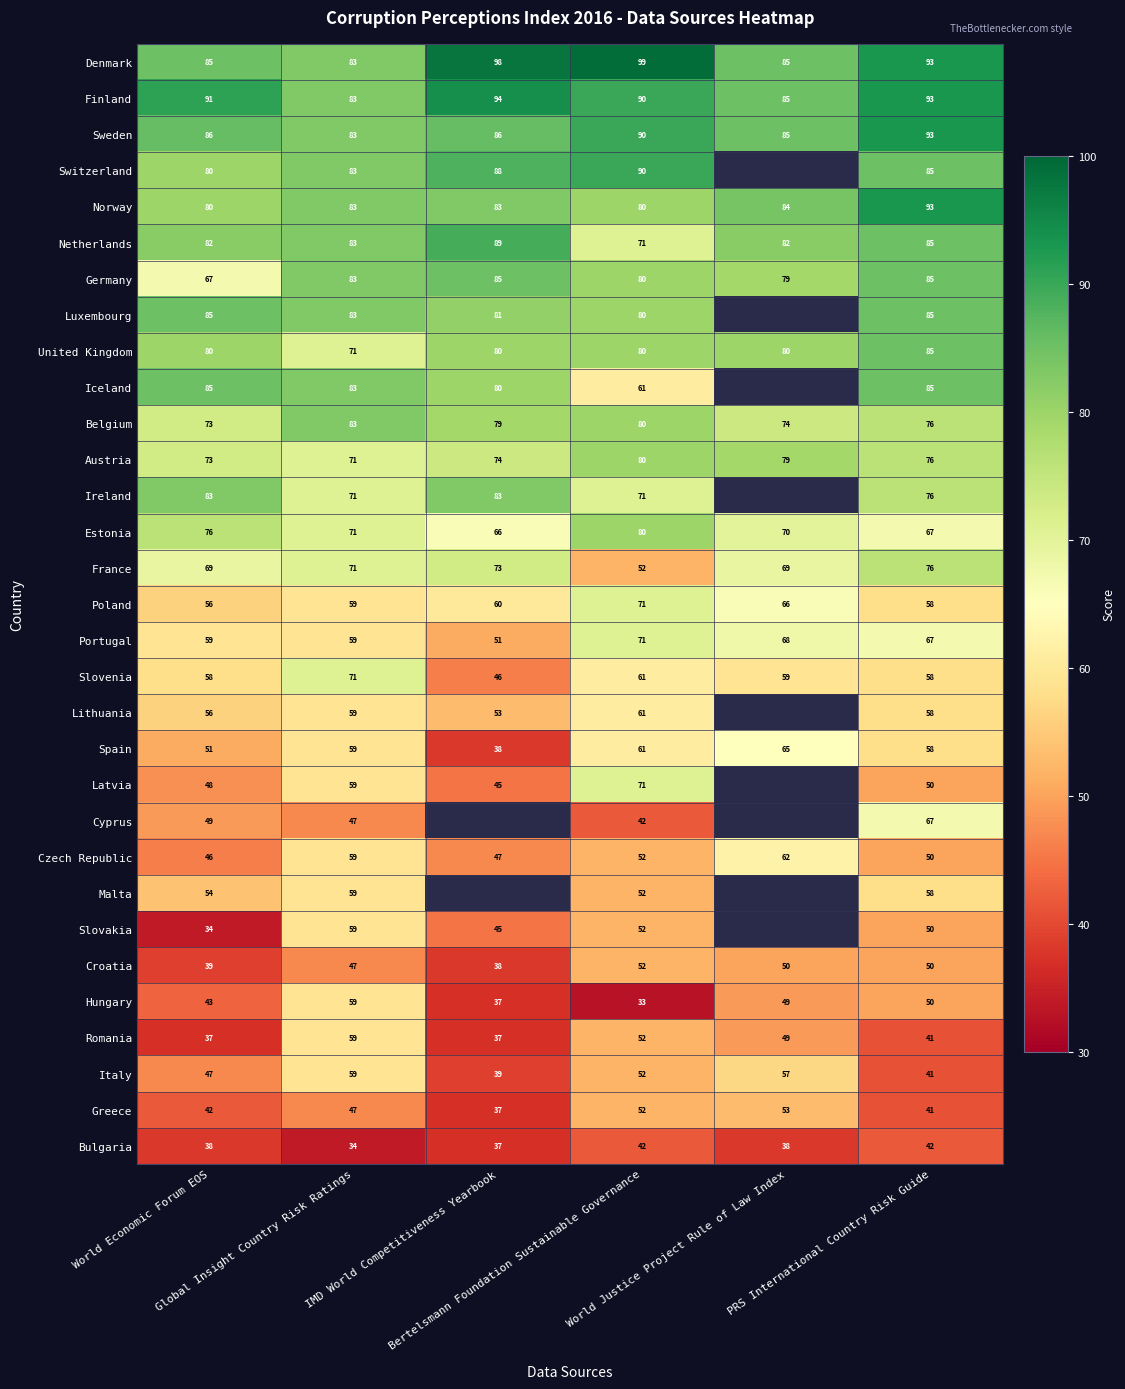

What is the minimum value for Greece?

37